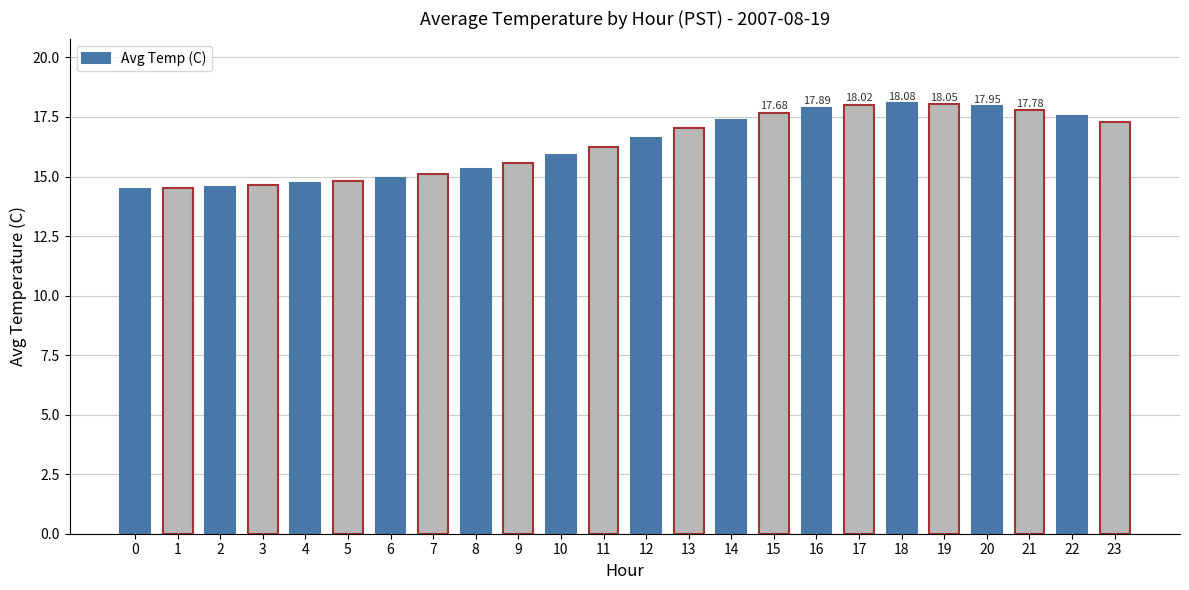

The chart shows a value of 18.1 at 19. True or false?

True